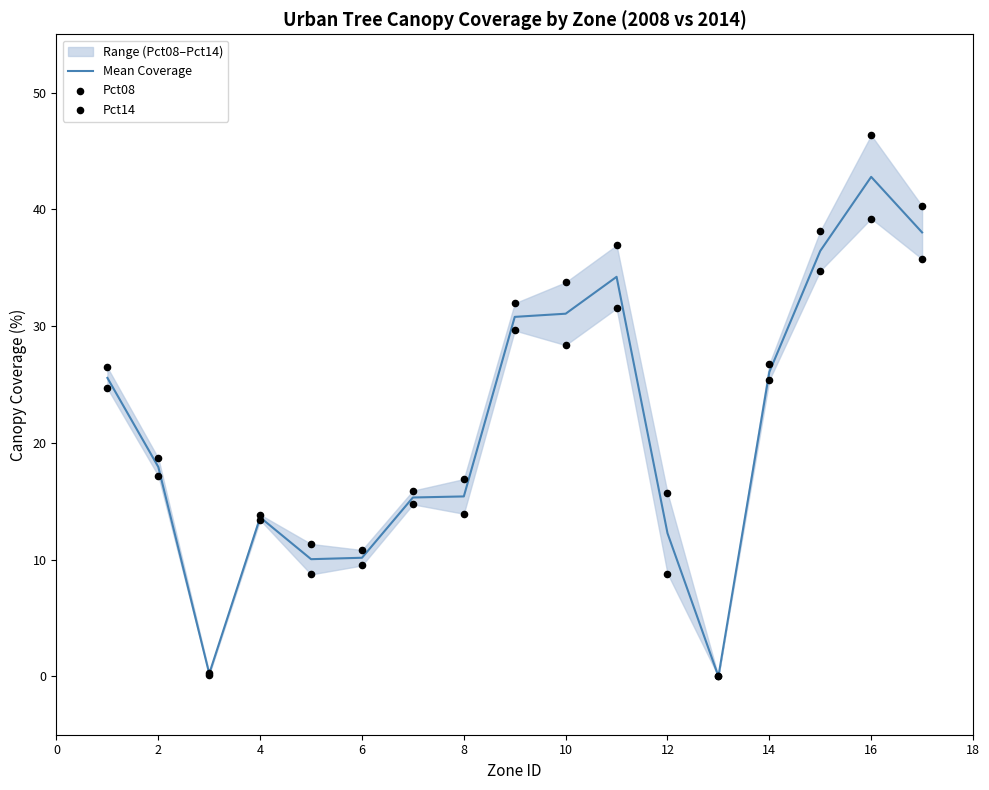

Which series contains the highest Y value?

Pct14